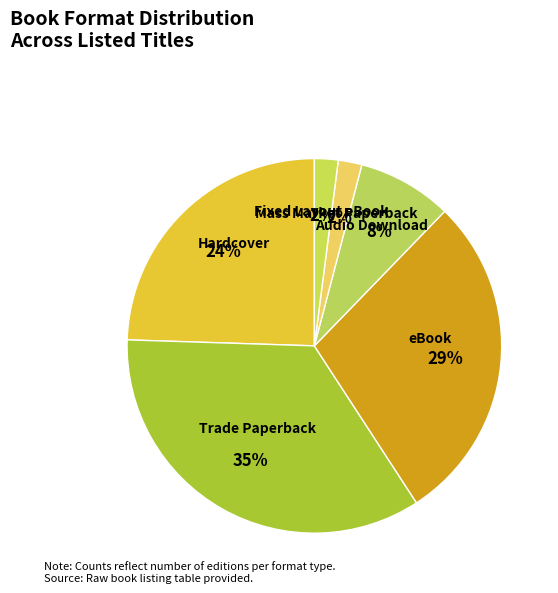

What percentage is the Fixed Layout eBook slice, to the nearest percent?

2%